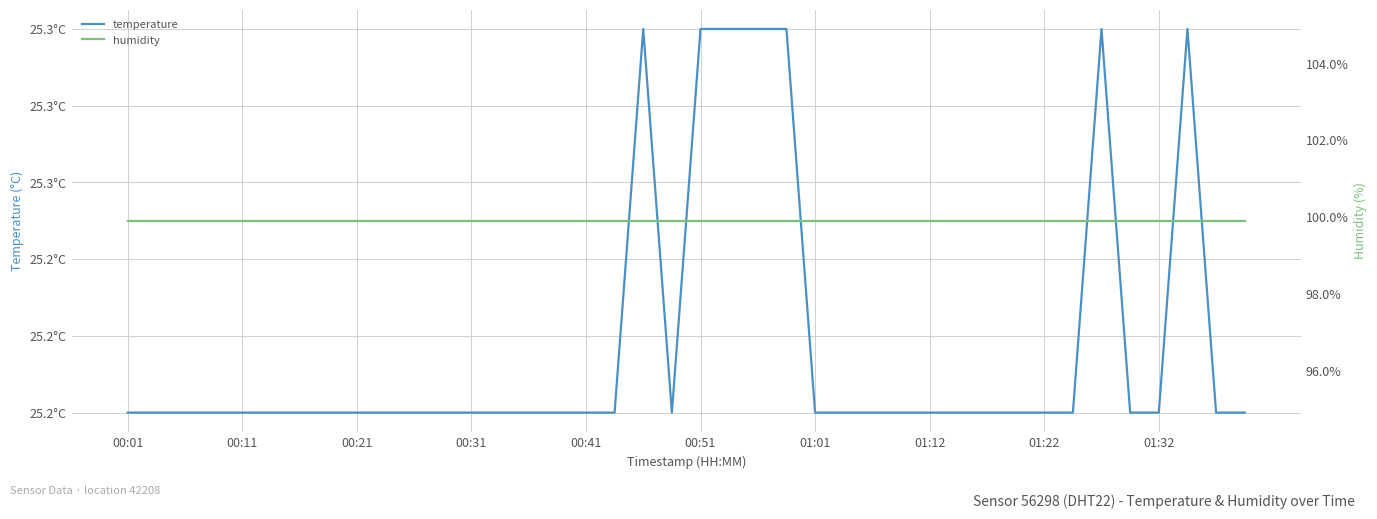

True or false: temperature and humidity cross at least once.

False